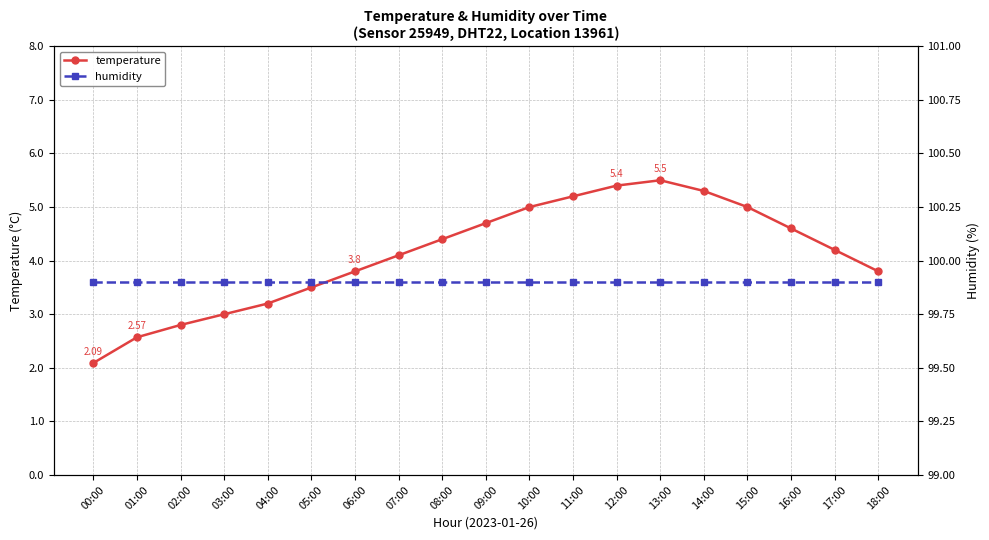

Is the value of humidity at 01:00 greater than the value of temperature at 18:00?

Yes